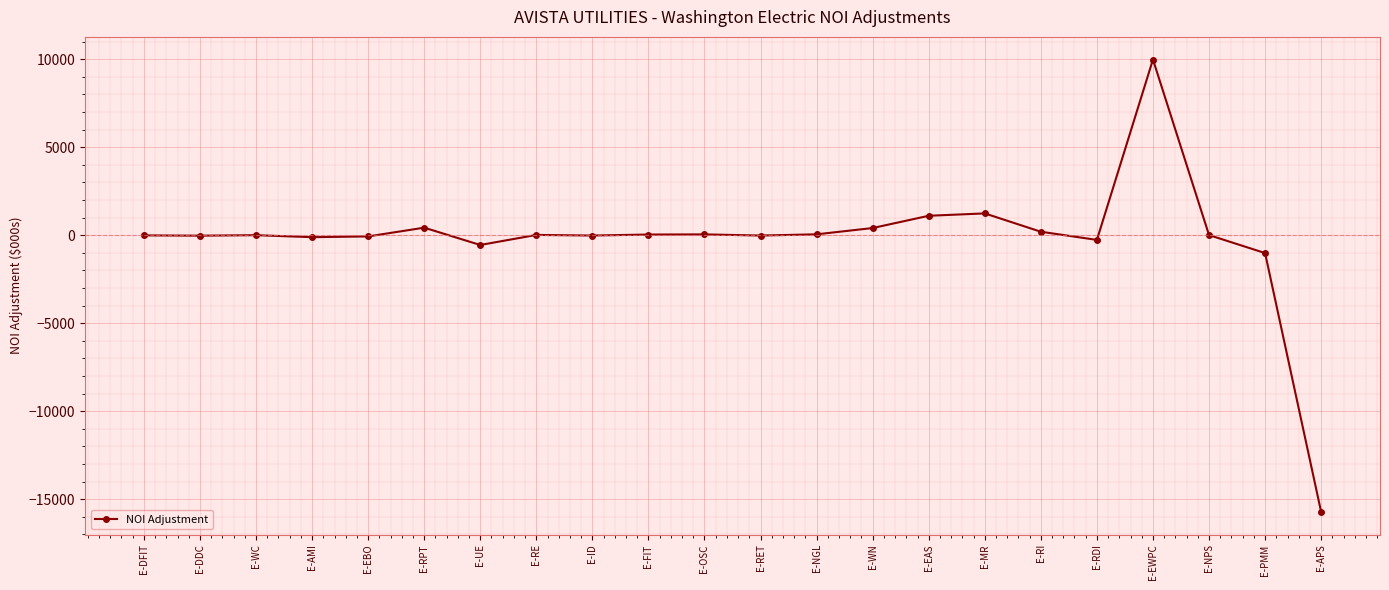

True or false: there are more than 1 points higher than both neighbors.

True